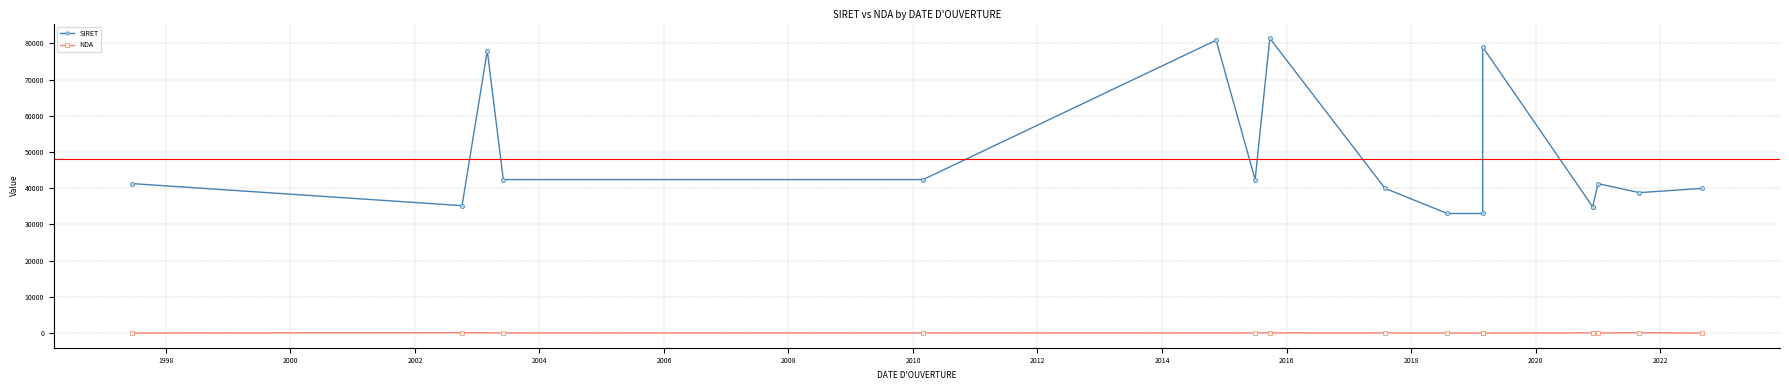

Which category has the lowest value across all series?

01/03/2003